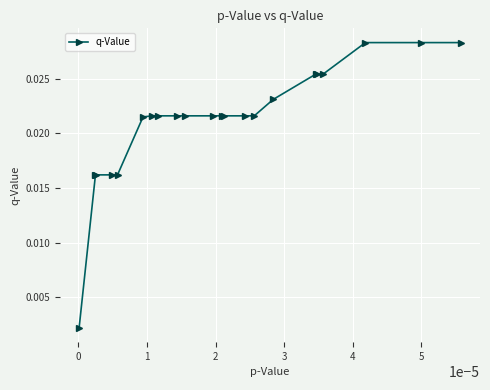

What is the sum of all values?

0.5